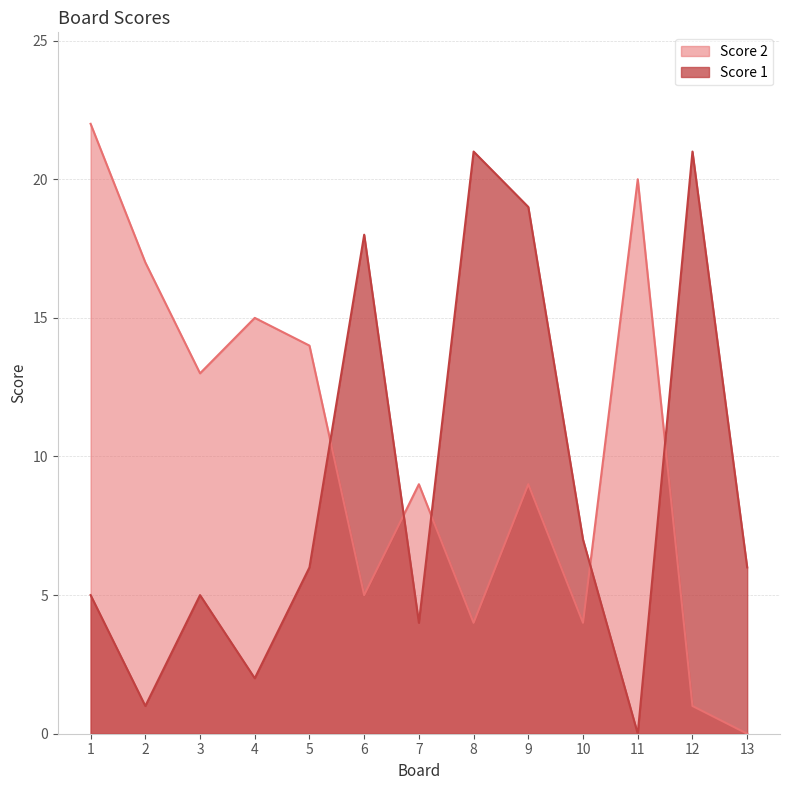

In Score 2, how many points are higher than both neighbors (excluding endpoints)?

4